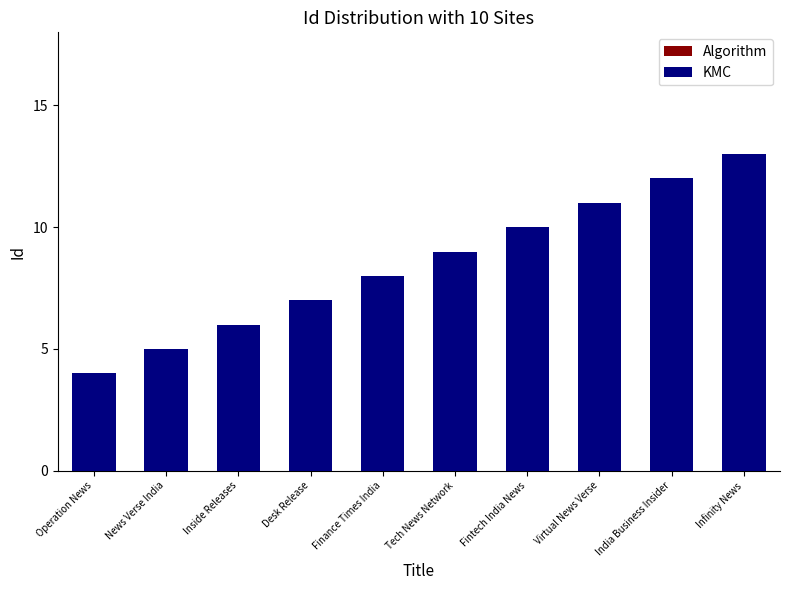

What is the smallest value displayed?

4